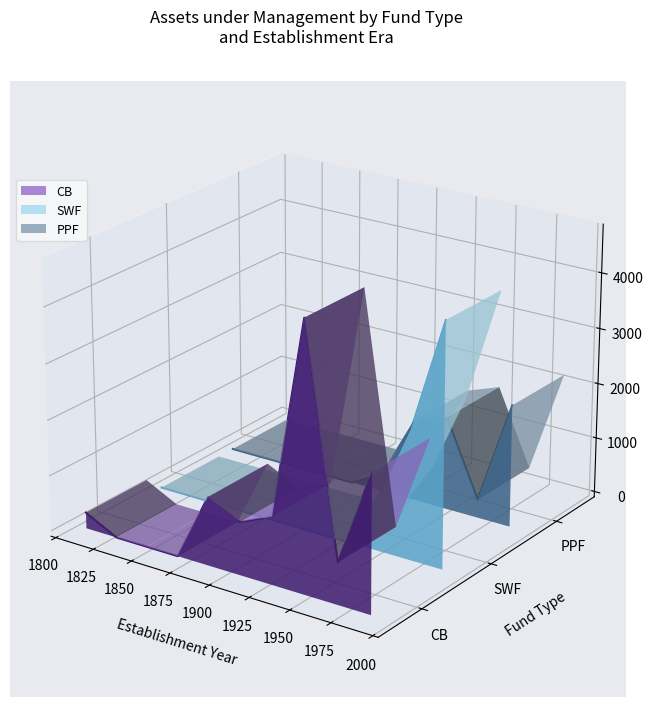

Rank the series by their average value, from highest to lowest.

PPF, SWF, CB